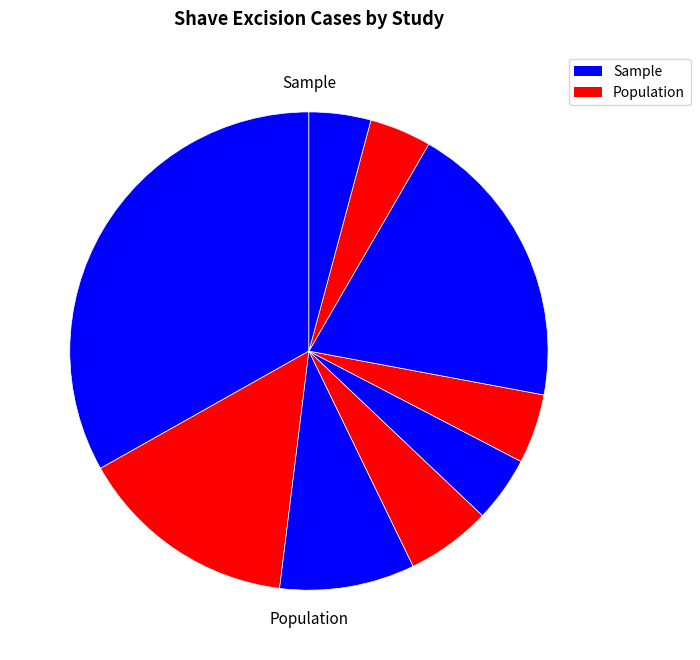

Count the number of slices in the pie.

9